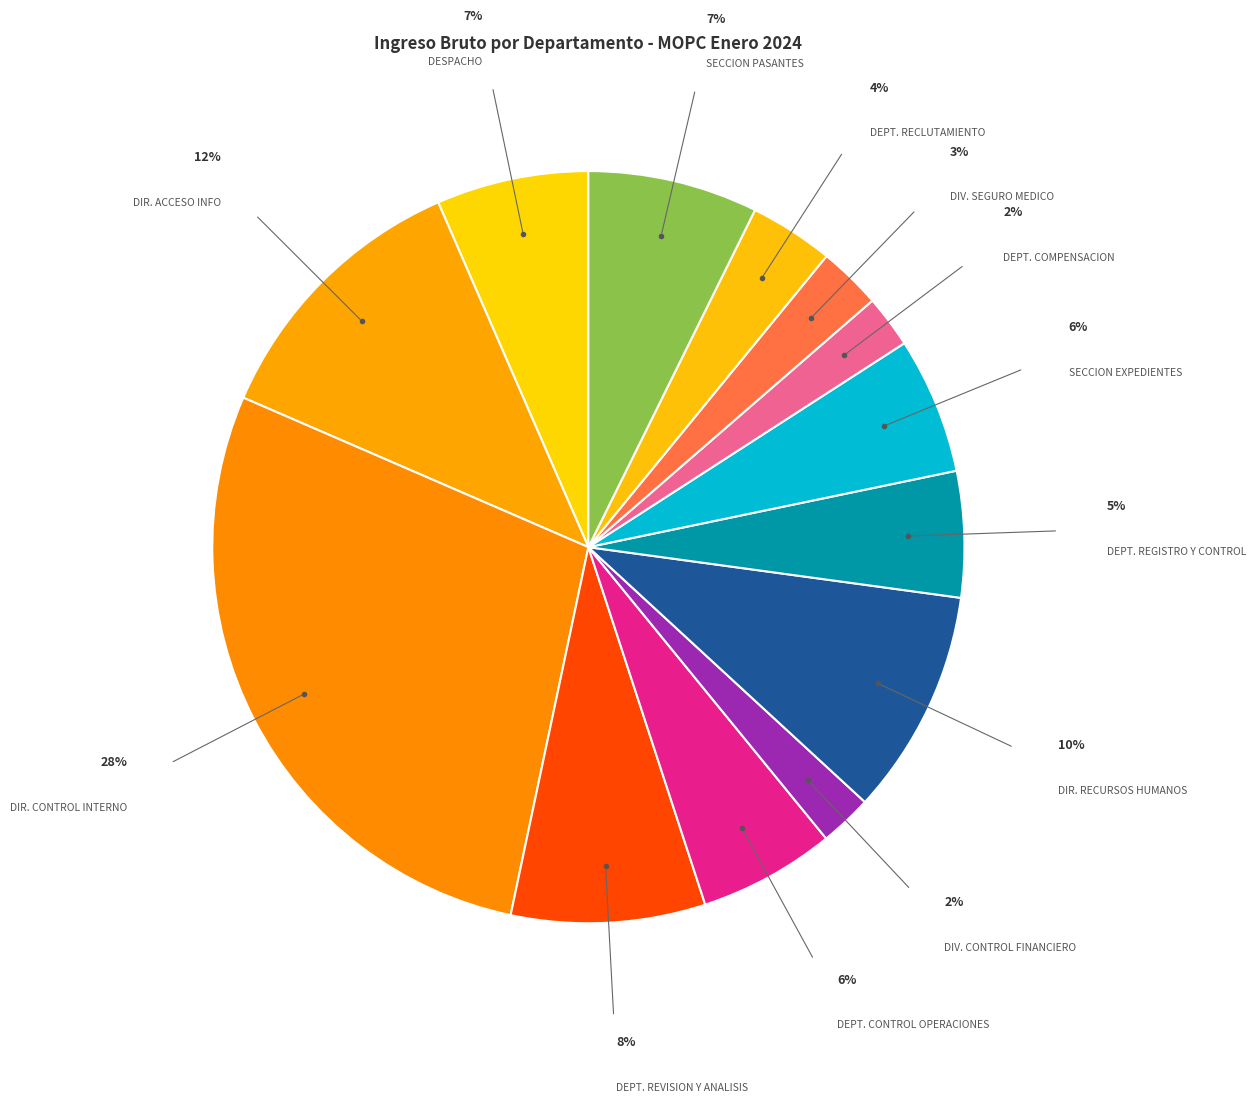

True or false: DIR. ACCESO INFO accounts for 18% of the total.

False